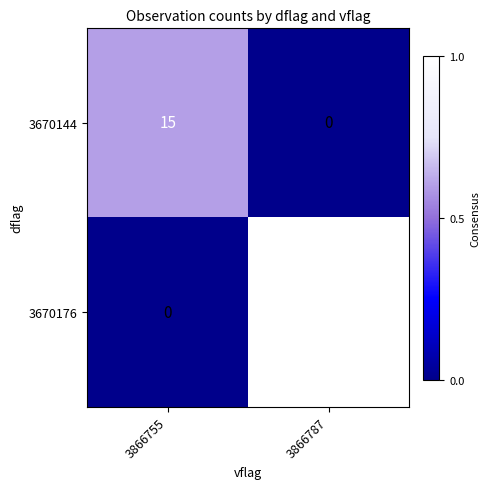

At which label is 3670144 closest to 7?

3866787